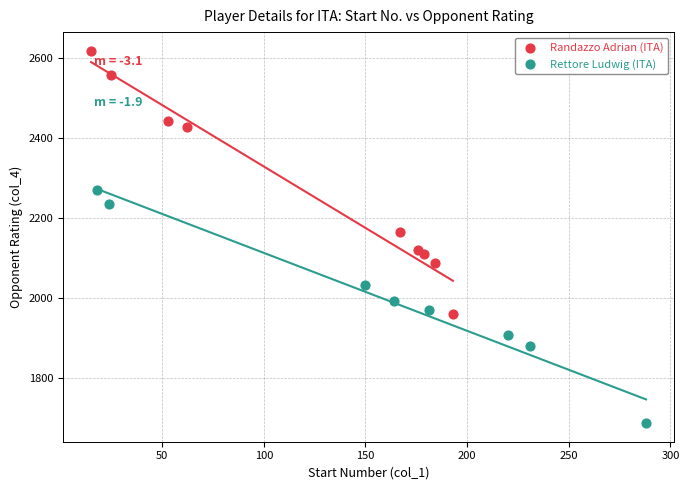

Which series reaches the maximum Y coordinate?

Randazzo Adrian (ITA)